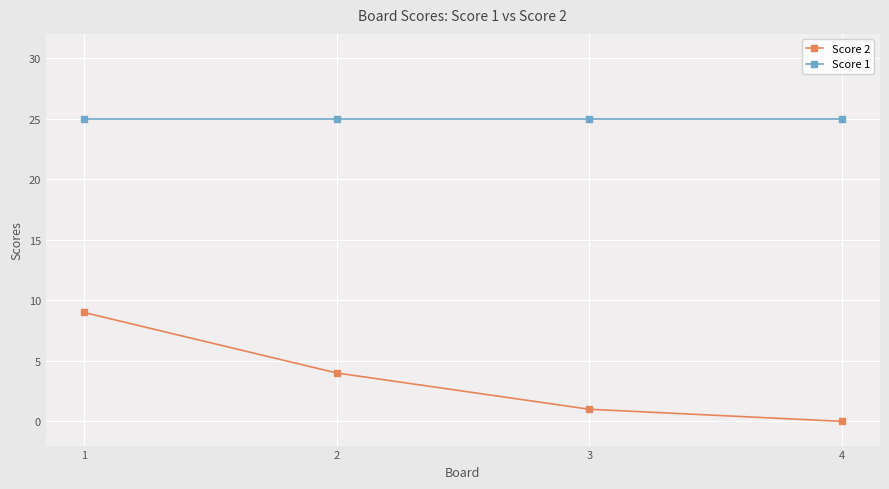

Which series changed the most between 3 and 4?

Score 2